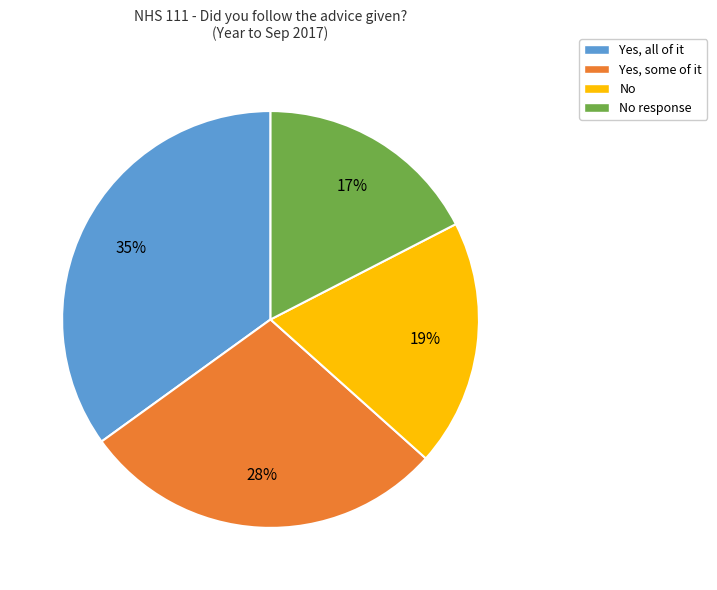

Is there a majority slice in this chart?

No